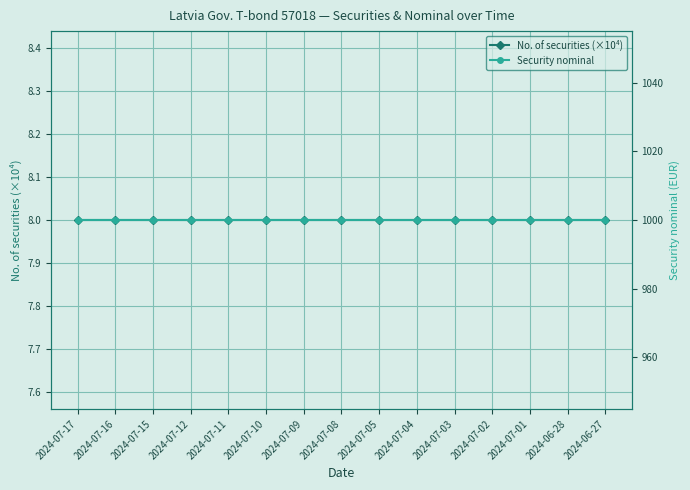

At which label does No. of securities (×10⁴) reach its minimum?

2024-07-17